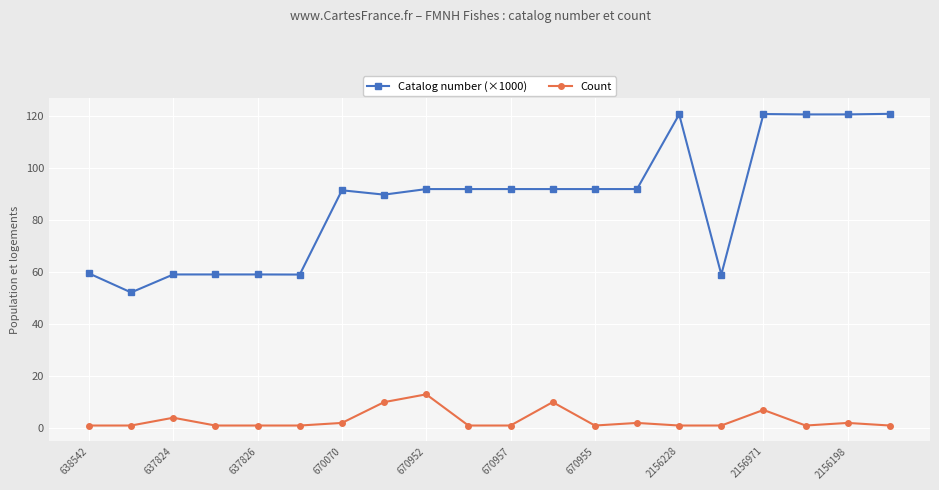

What is the difference between the maximum and minimum values in the Count series?

12.0